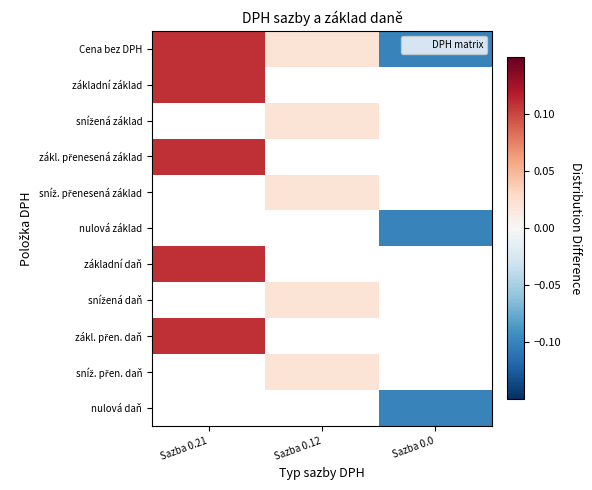

Is the value of snížená daň at Sazba 0.0 greater than the value of základní daň at Sazba 0.21?

No